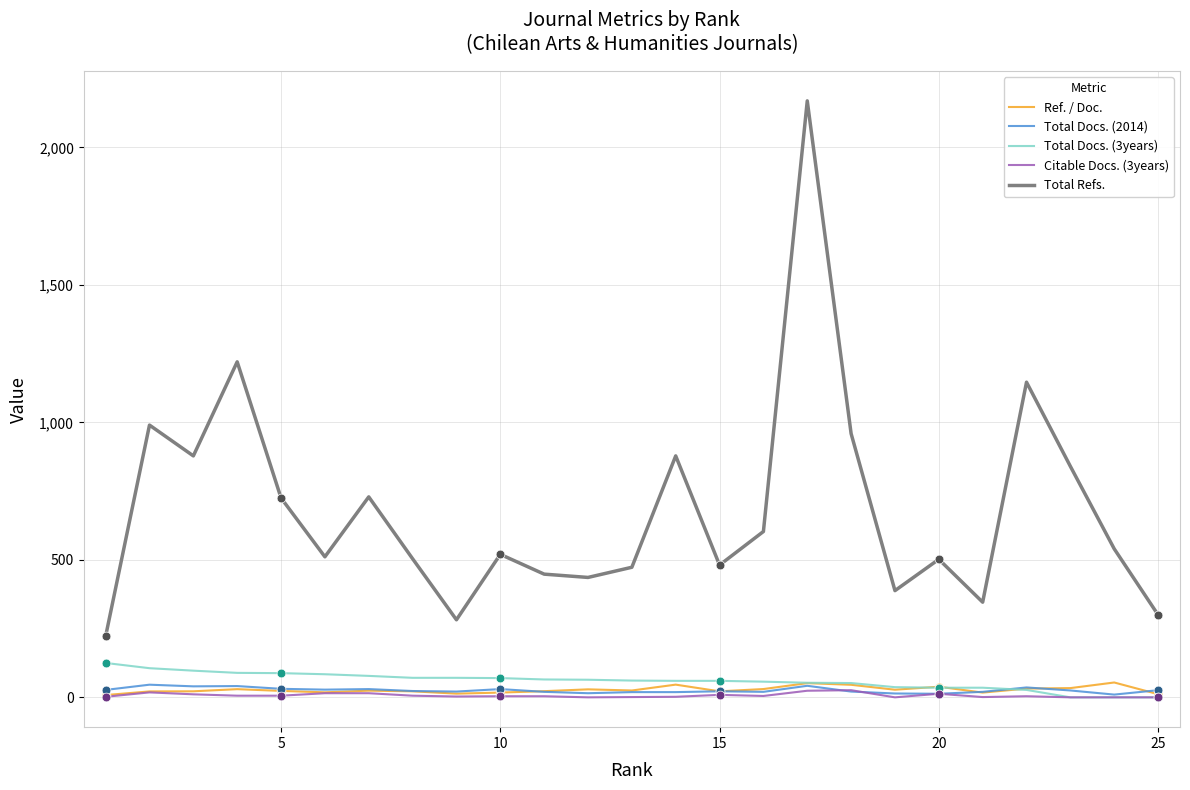

What is the minimum value for Total Refs.?

222.0